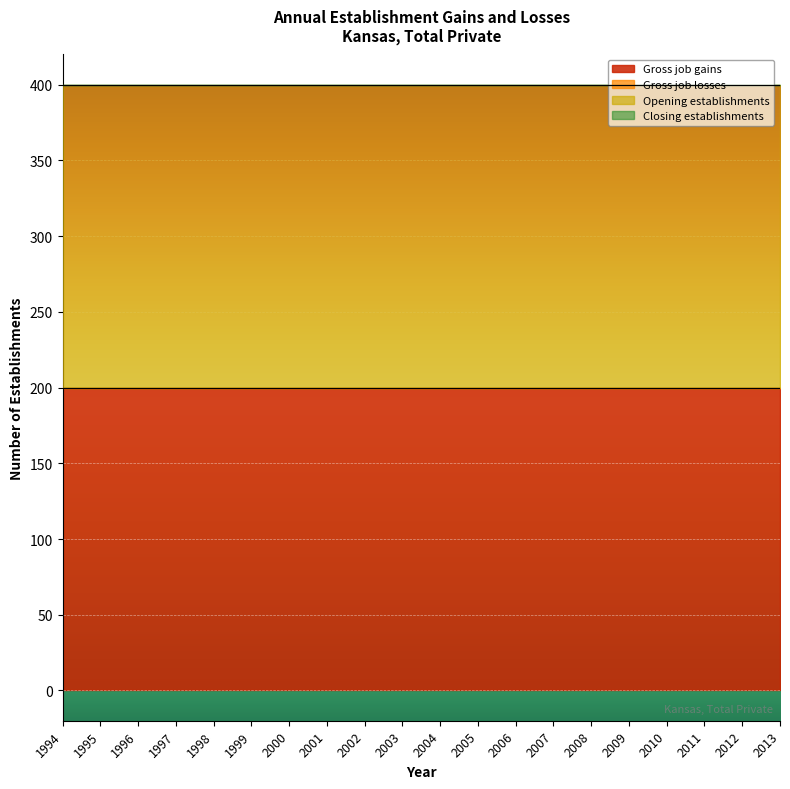

What is the greatest value displayed?

200